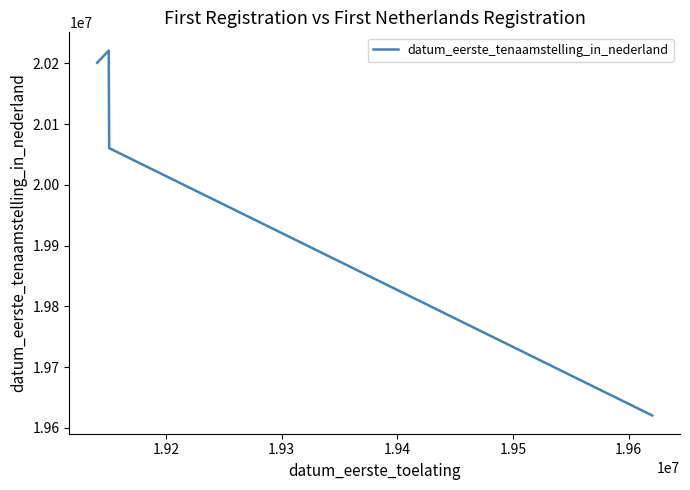

Reading left to right, transcribe all the data shown in this chart.

20201005	20221102	20060510	19620328